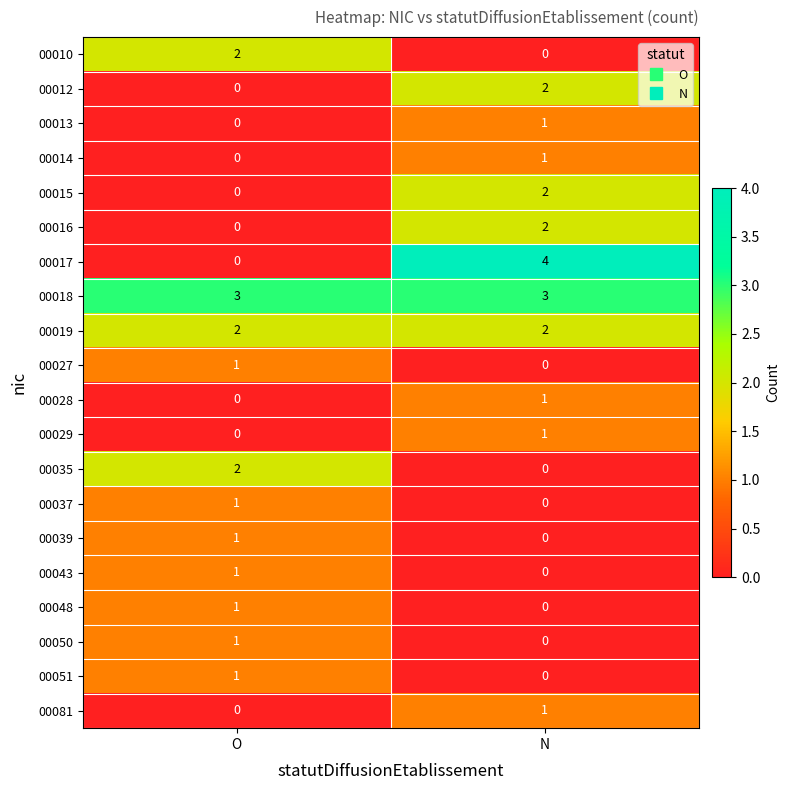

What is the total value across all series at O?

16